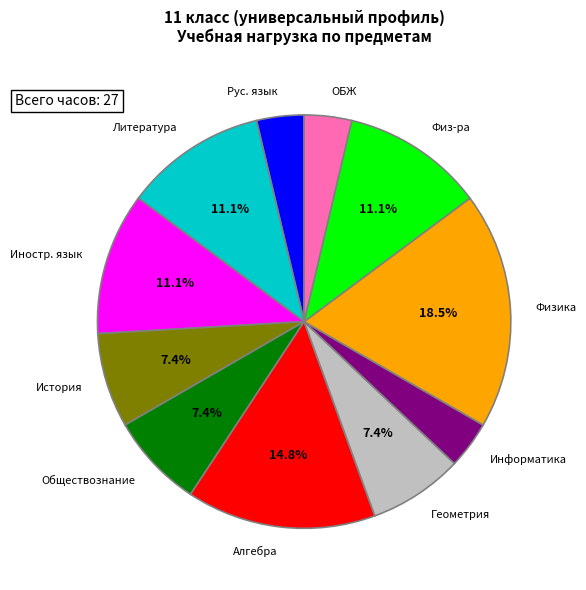

To the nearest percent, what is the average slice percentage?

9%